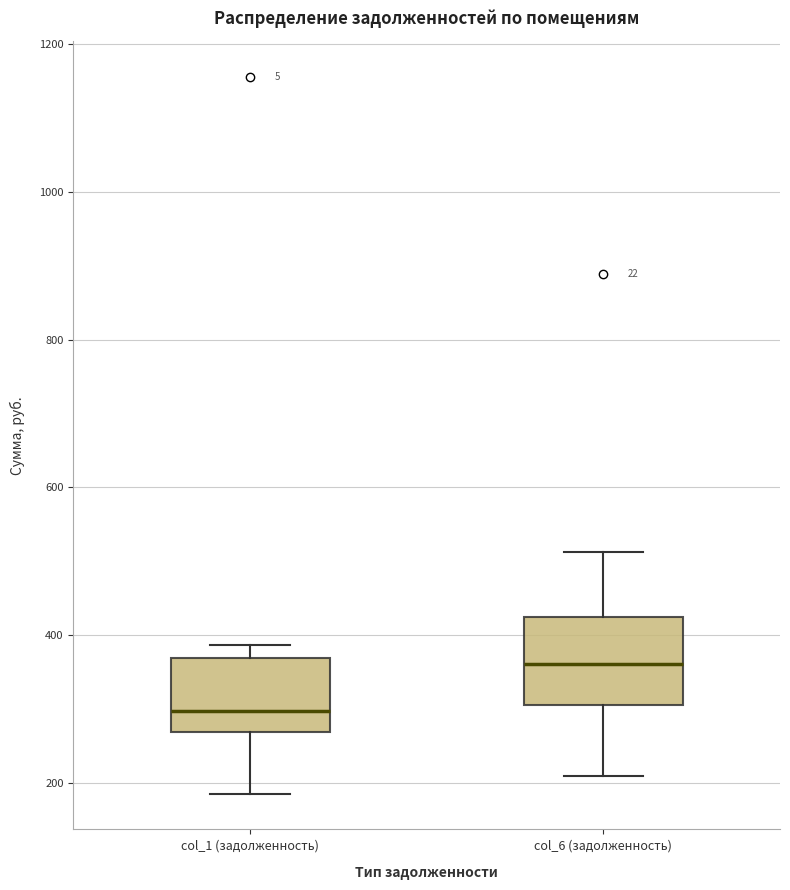

Where does the upper whisker of the box for col_6 (задолженность) end on the y-axis? The values are not printed on the chart, so give them approximately, as read against the axis.

520